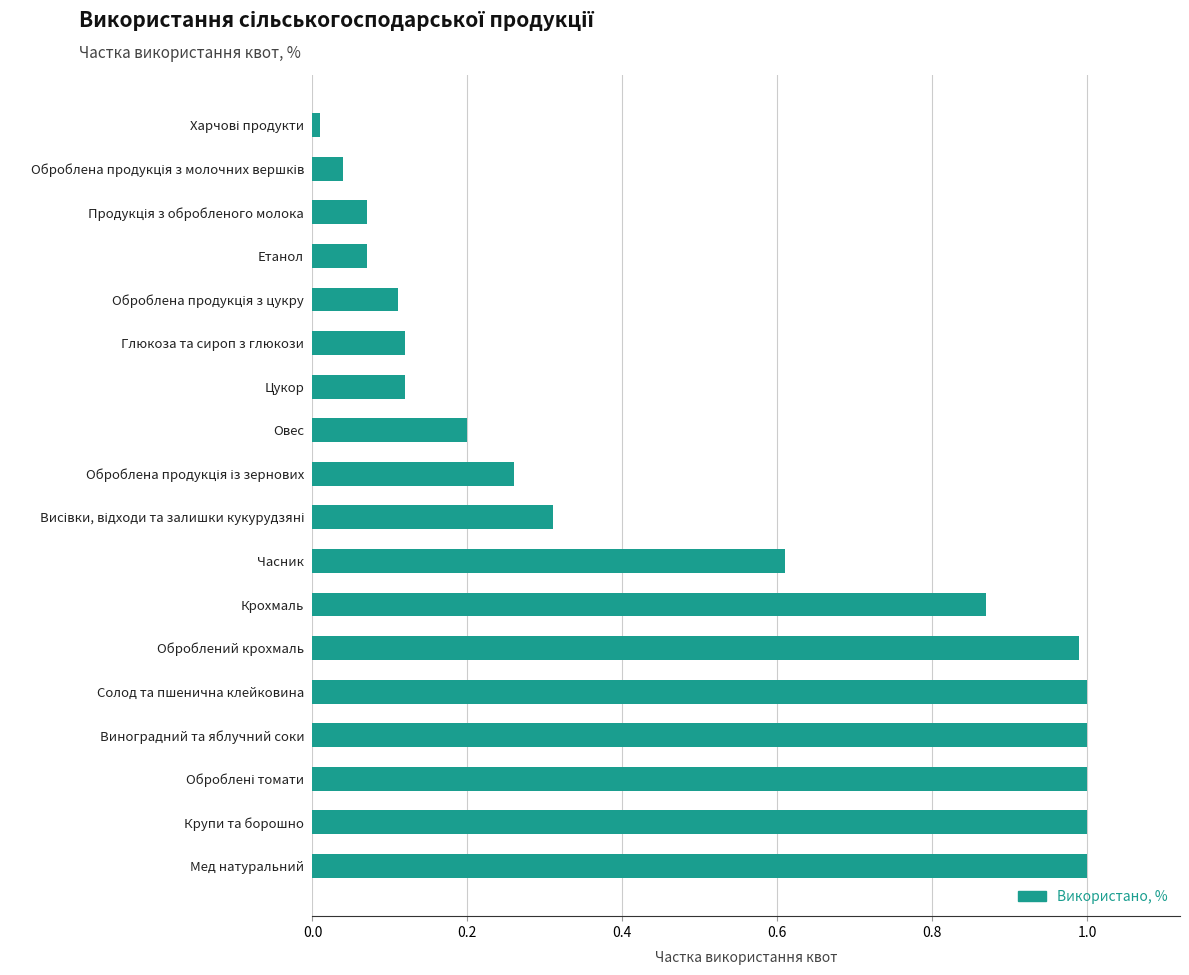

What is the difference between the maximum and minimum values?

1.0